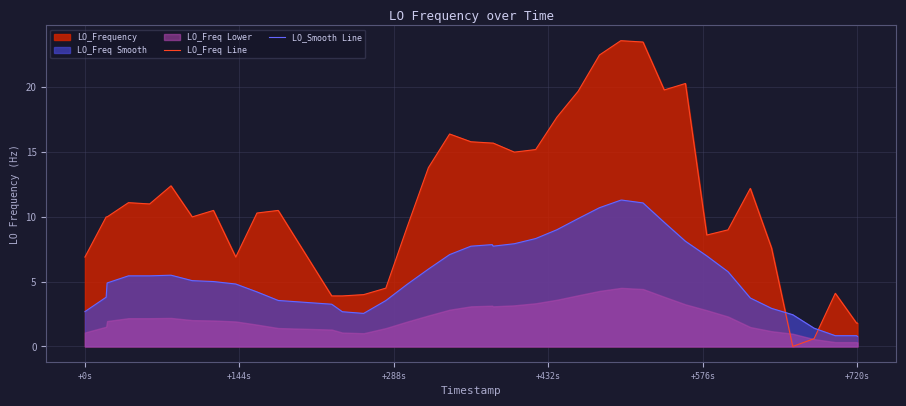

What is the difference between the highest and lowest values at +720s?

1.0